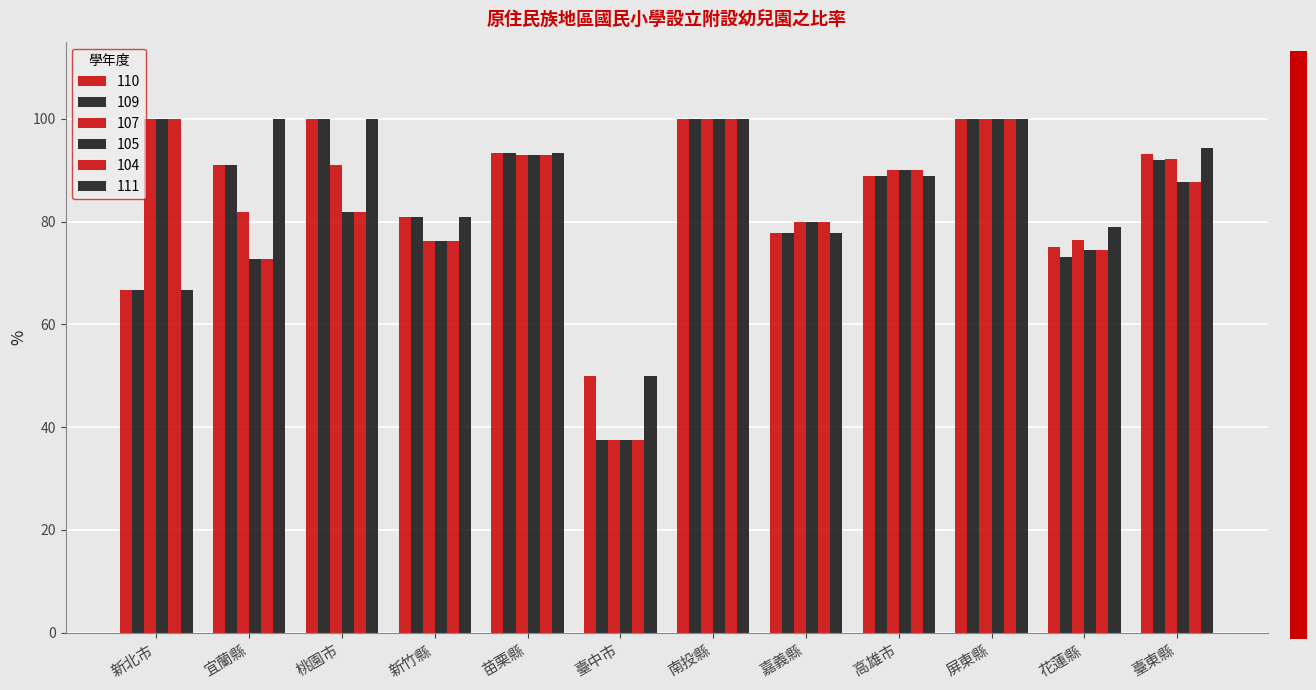

What is the value of the 110 bar at the 2nd from the left?

90.9